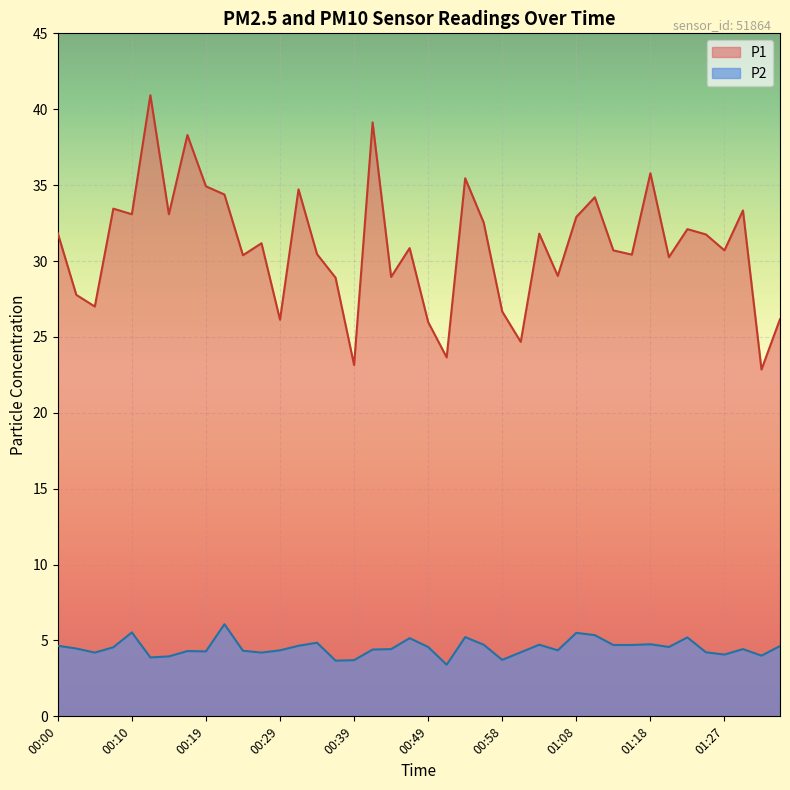

At how many categories does at least one series exceed 4?

40